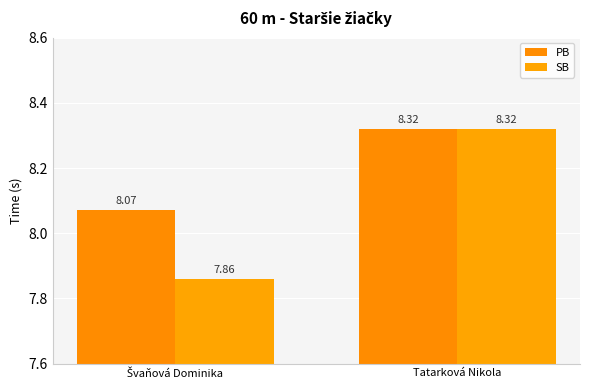

How many bars are there in each group?

2